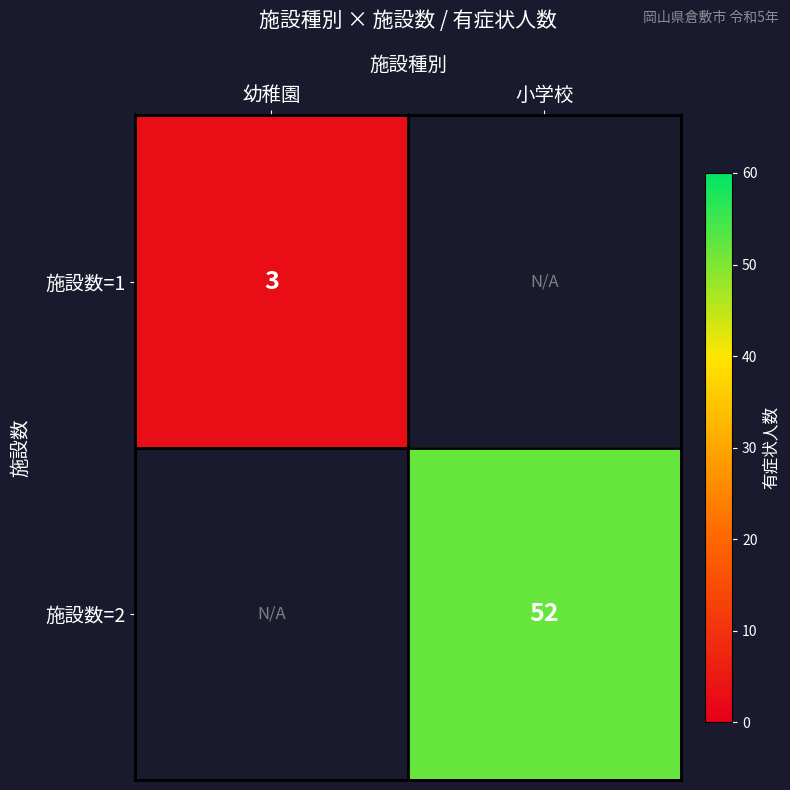

Is it true that 施設数=2 equals 52 at 小学校?

True